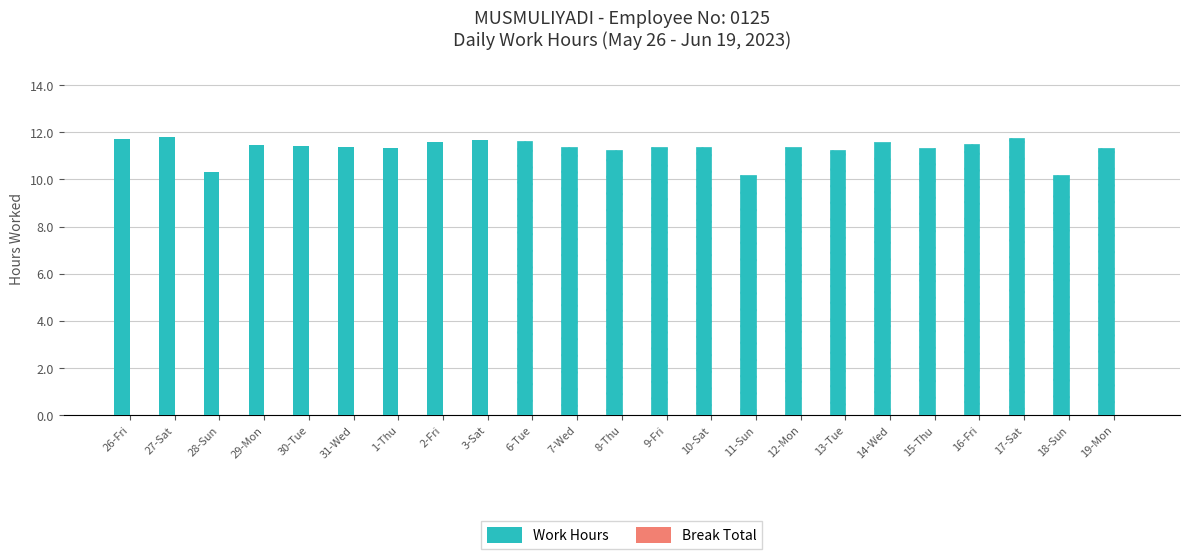

What is the change in value from 3-Sat to 18-Sun?

-1.5